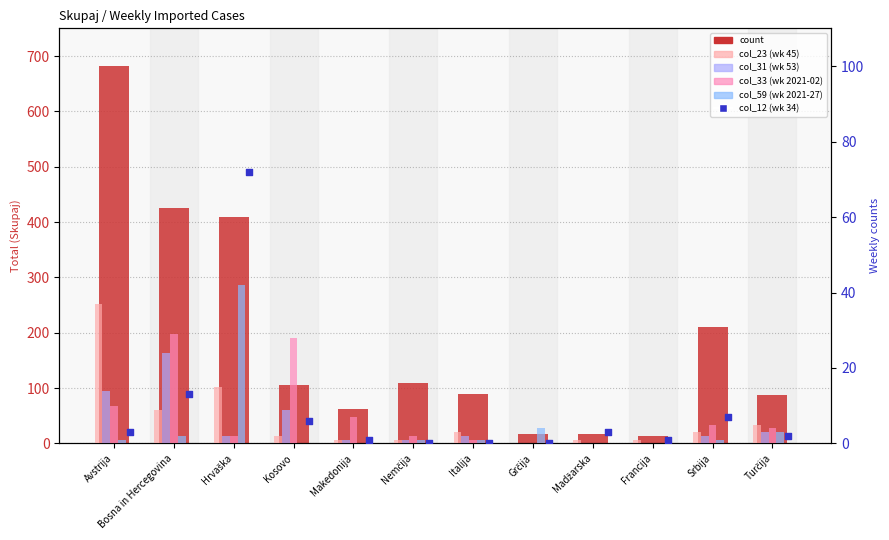

What are all the series names shown in the legend?

count, col_23 (wk 45), col_31 (wk 53), col_33 (wk 2021-02), col_59 (wk 2021-27), col_12 (wk 34)